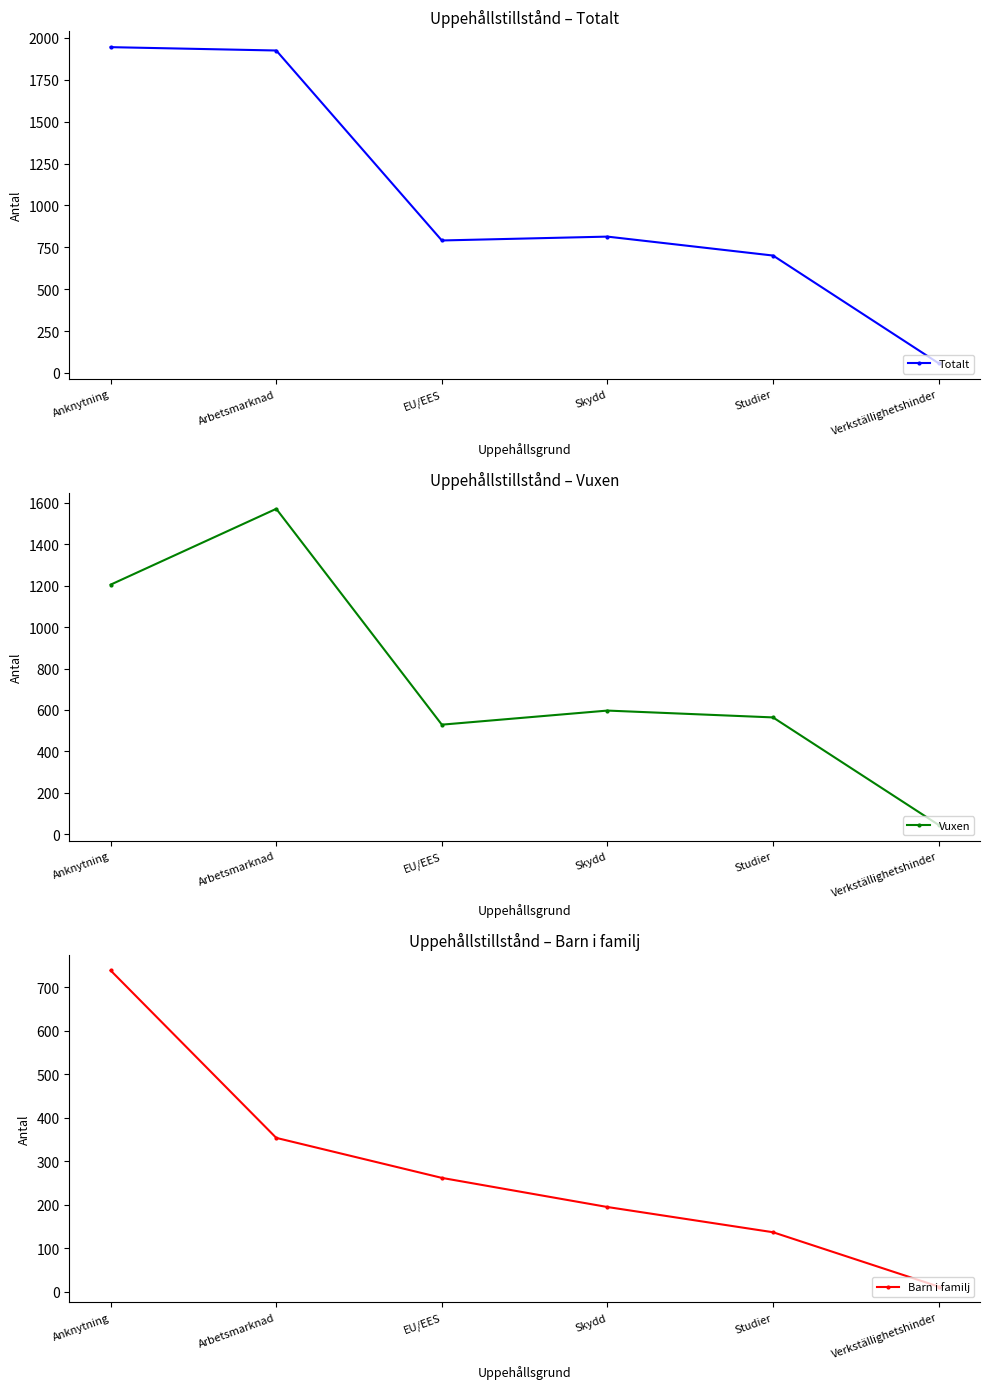

Is this an area chart (filled region under the line)?

No